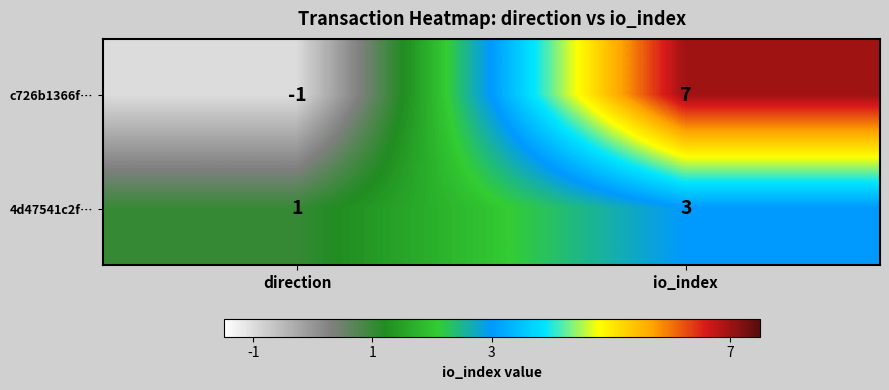

What is the sum of the c726b1366f… values at io_index and direction?

6